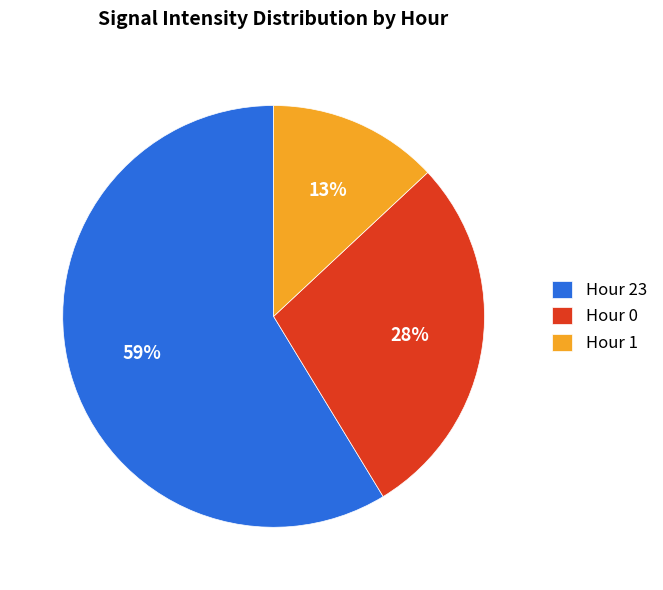

What is the majority slice?

Hour 23